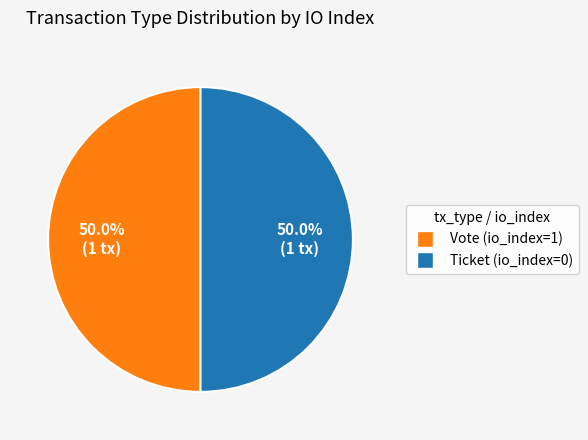

What is the ratio of the value at Vote (io_index=1) to the value at Ticket (io_index=0)?

1.0